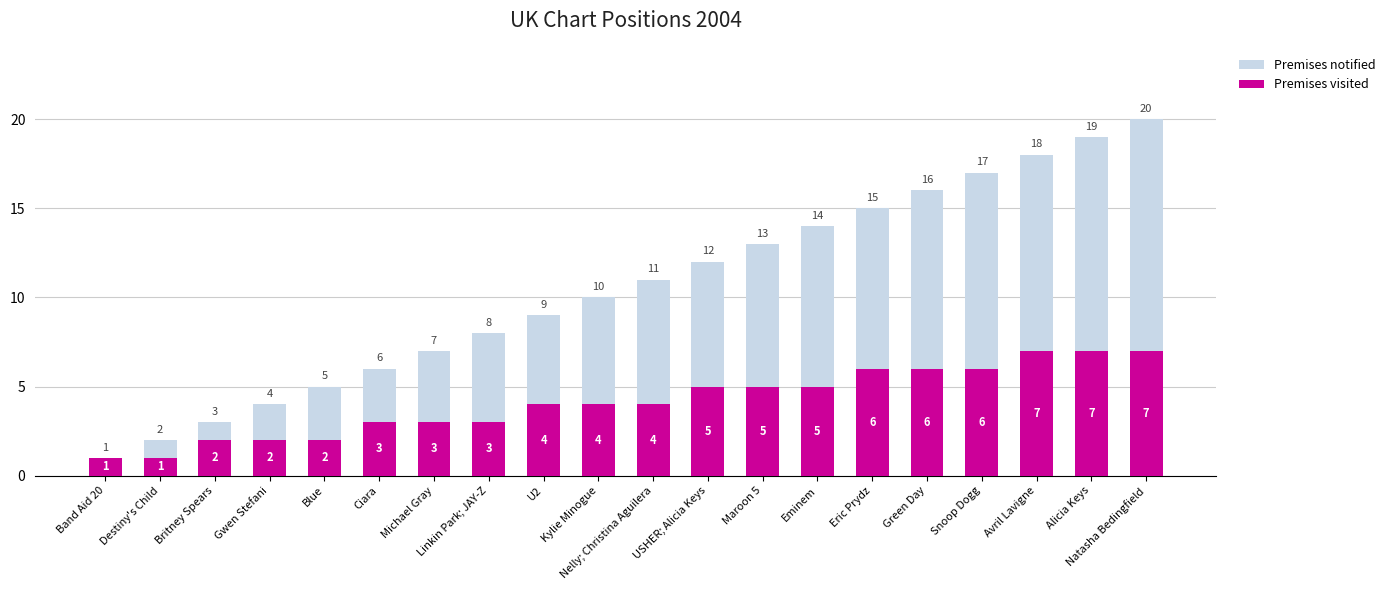

What is the label of the 15th bar from the right?

Ciara